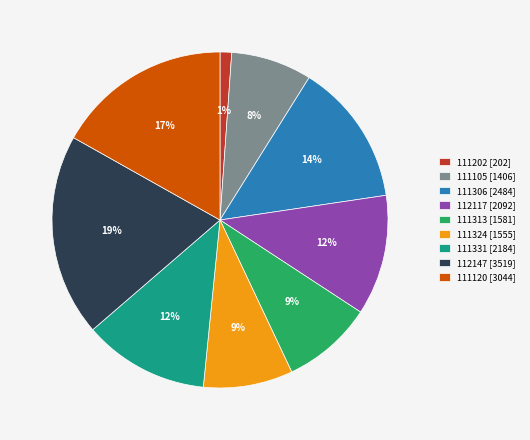

Which category has the biggest portion of the pie?

112147